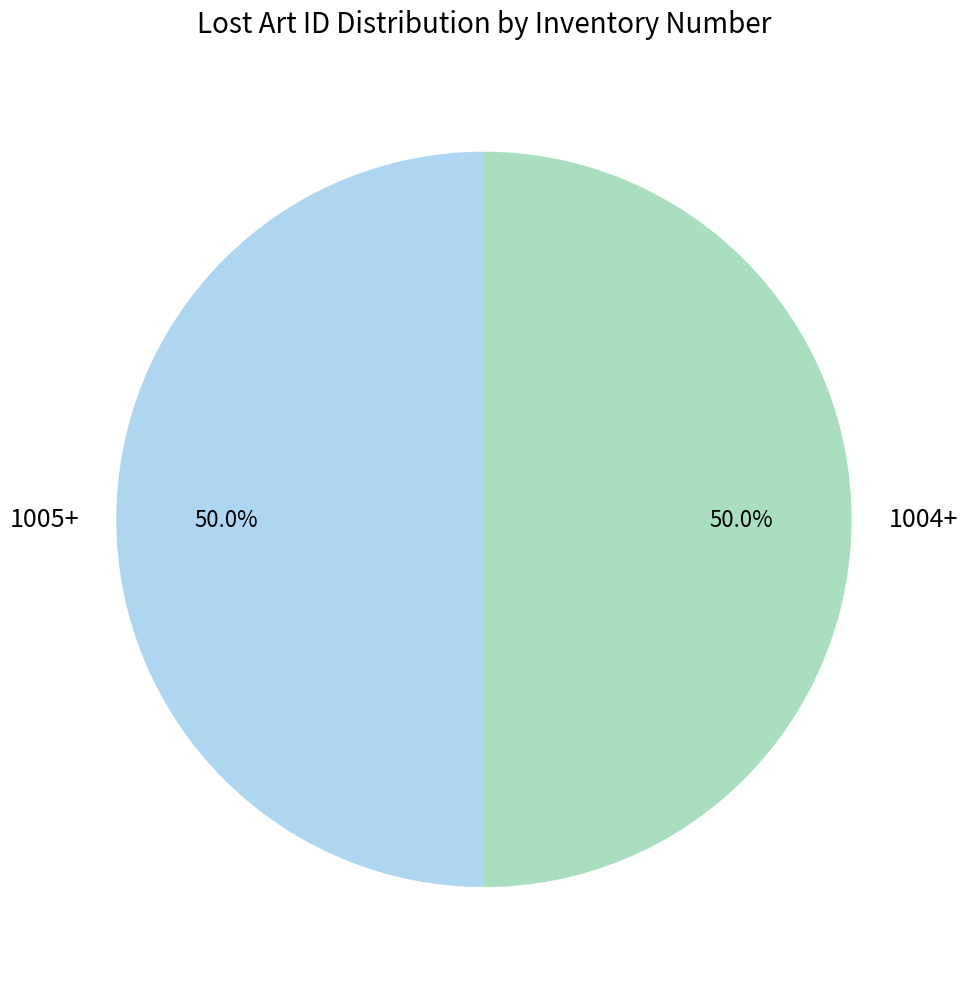

Approximately how many times larger is the value at 1004+ compared to 1005+?

1.0